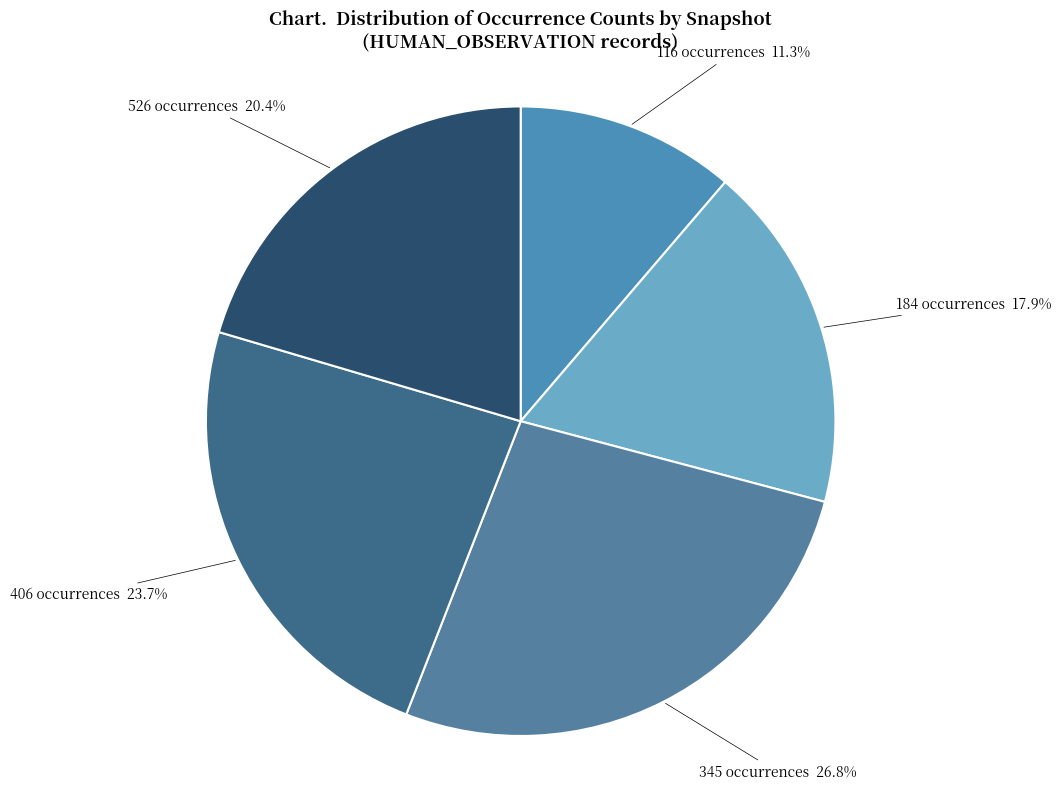

What percentage do 526 occurrences and 184 occurrences together represent?

38.3%